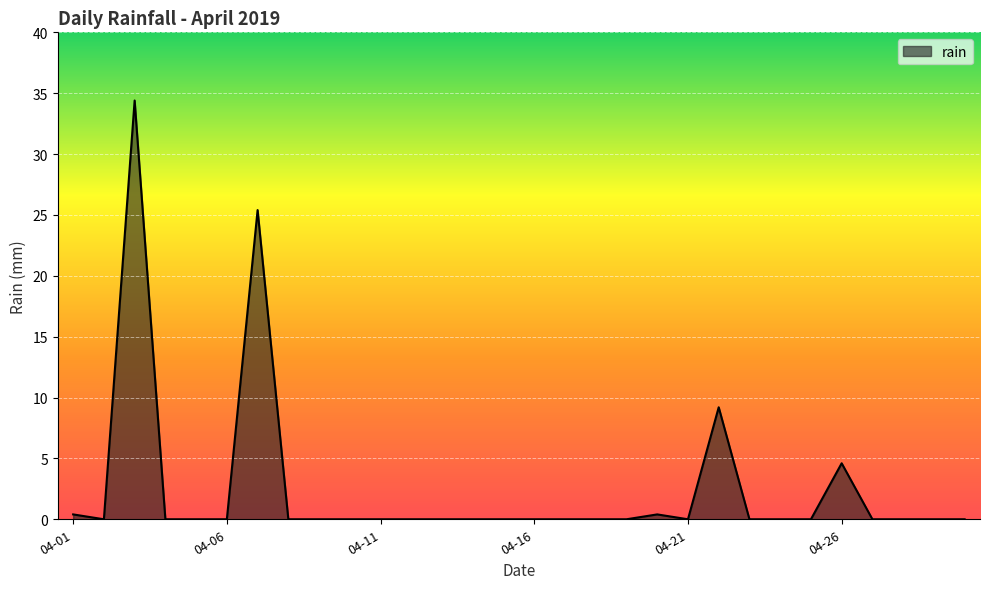

What is the greatest value displayed?

34.4